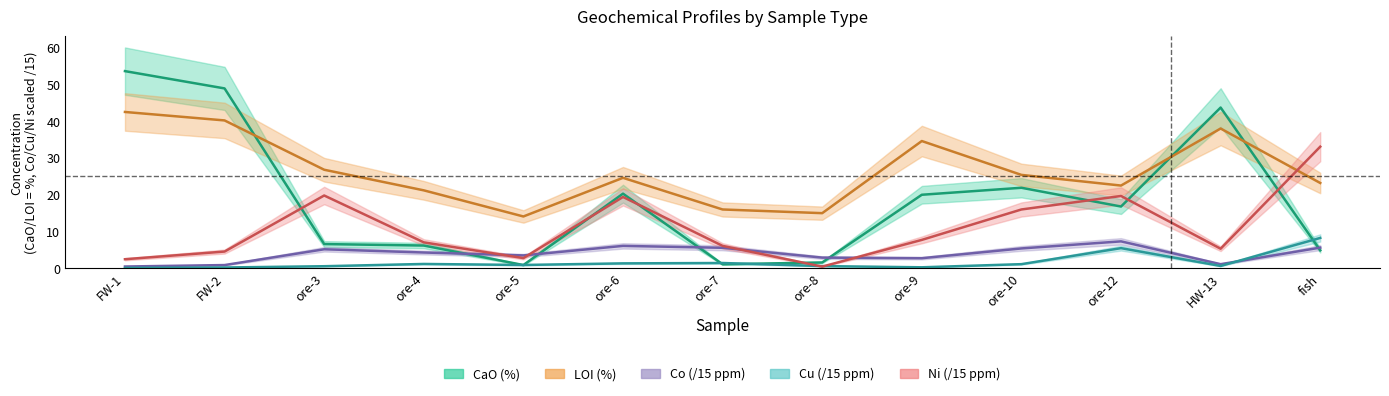

Where do Ni and Cu first cross each other?

ore-7 and ore-8